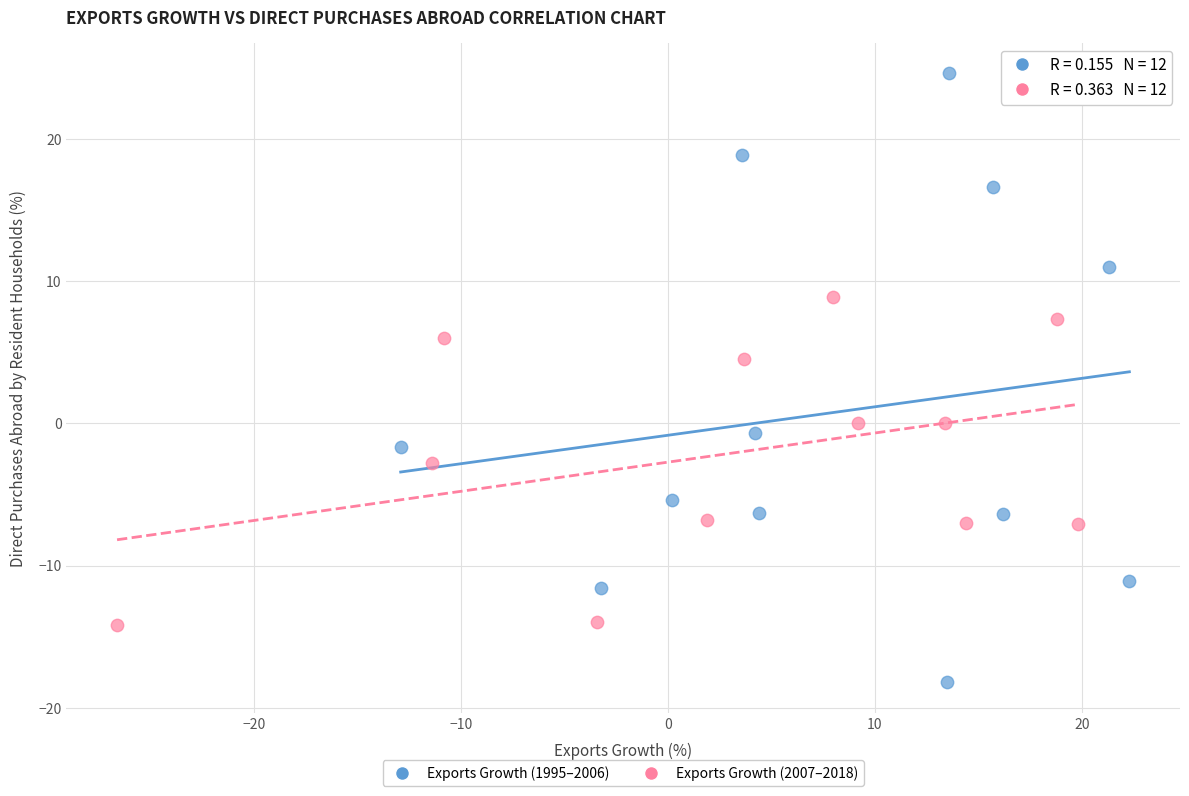

Which series reaches the minimum Y coordinate?

Exports Growth (1995–2006)